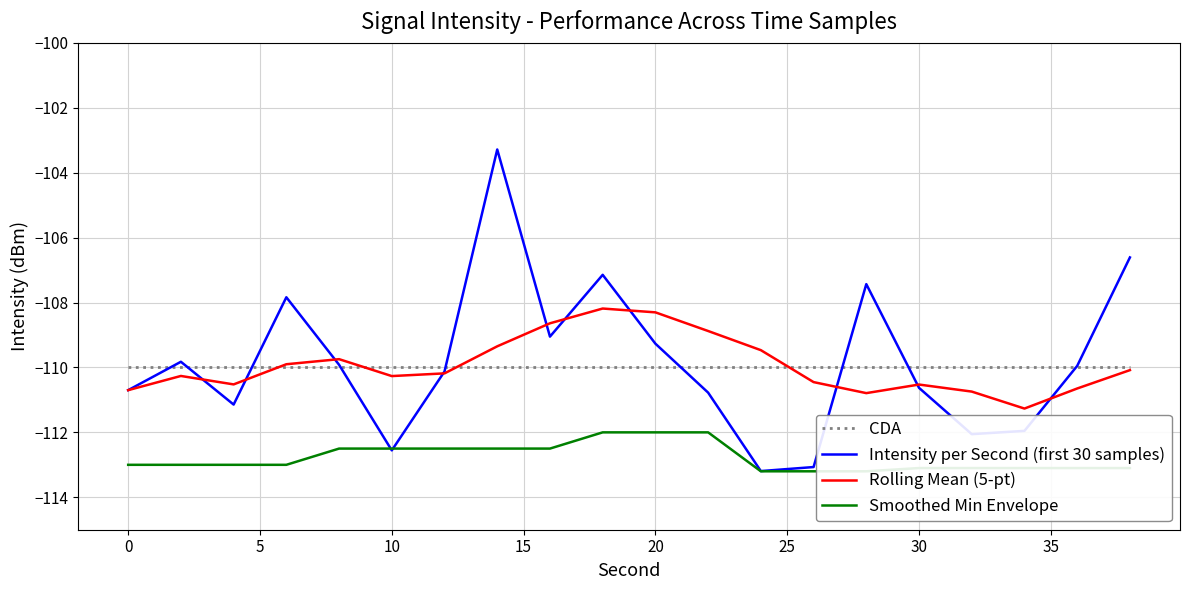

The CDA series shows -58.7 at 0. True or false?

False